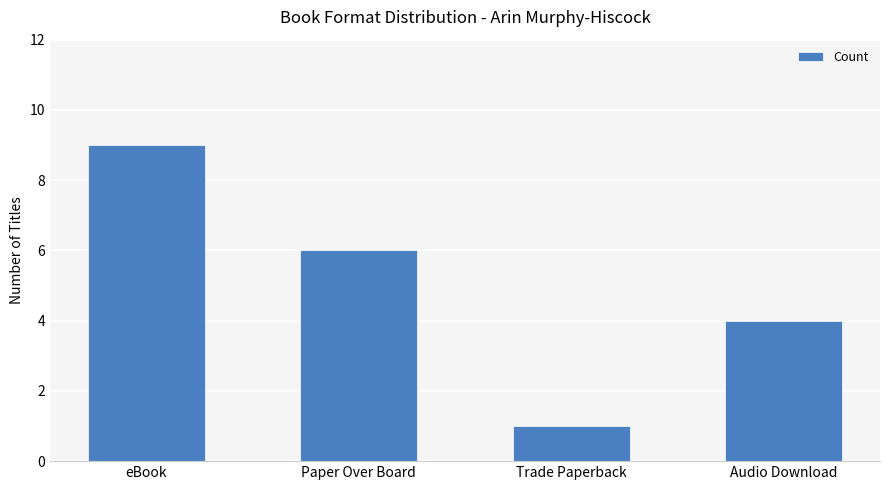

The chart shows a value of 6 at Audio Download. True or false?

False